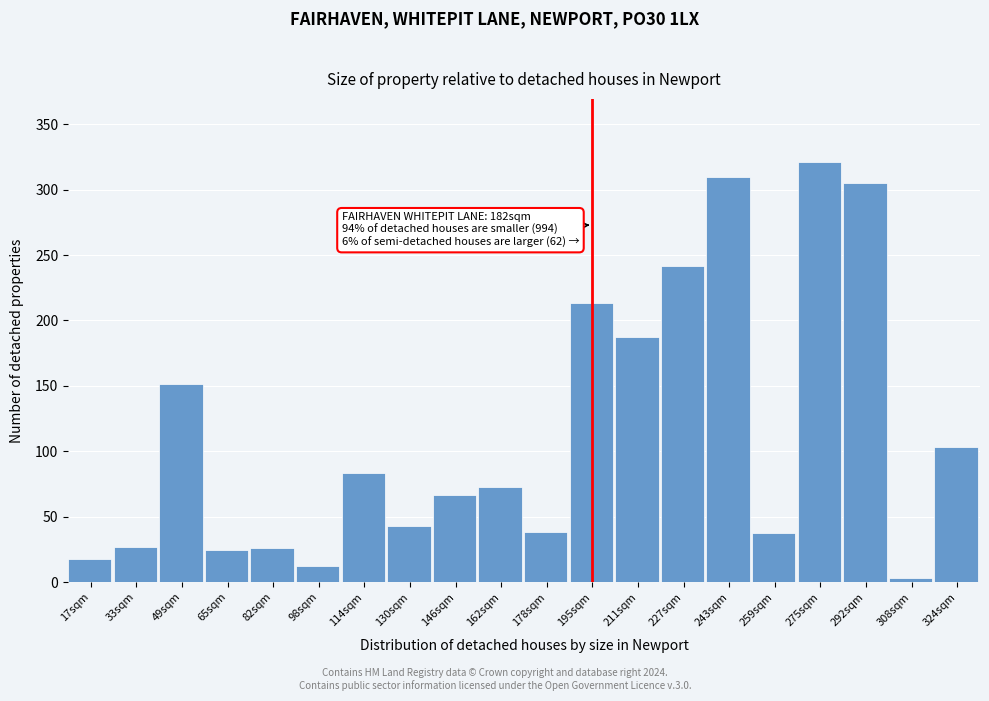

At which category does the chart reach its peak across all series?

275sqm